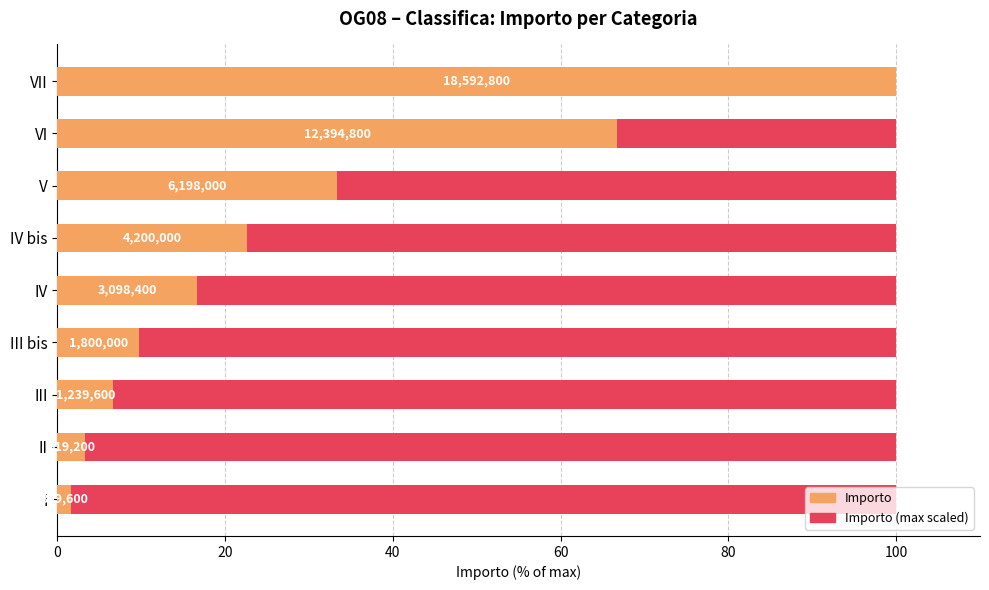

How many groups of bars are there?

9